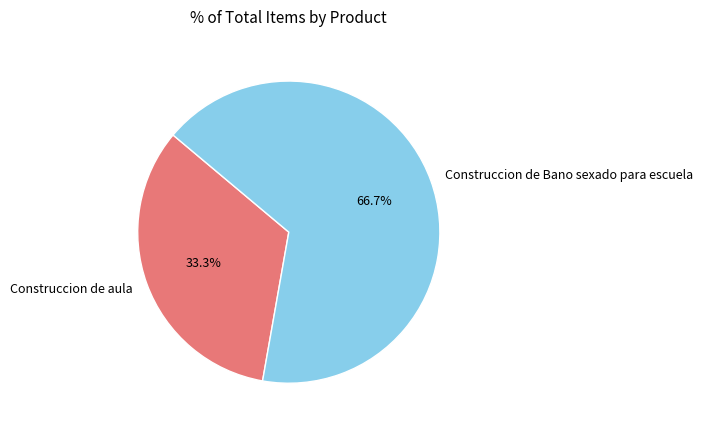

The Construccion de Bano sexado para escuela slice represents 67% of the pie. True or false?

True